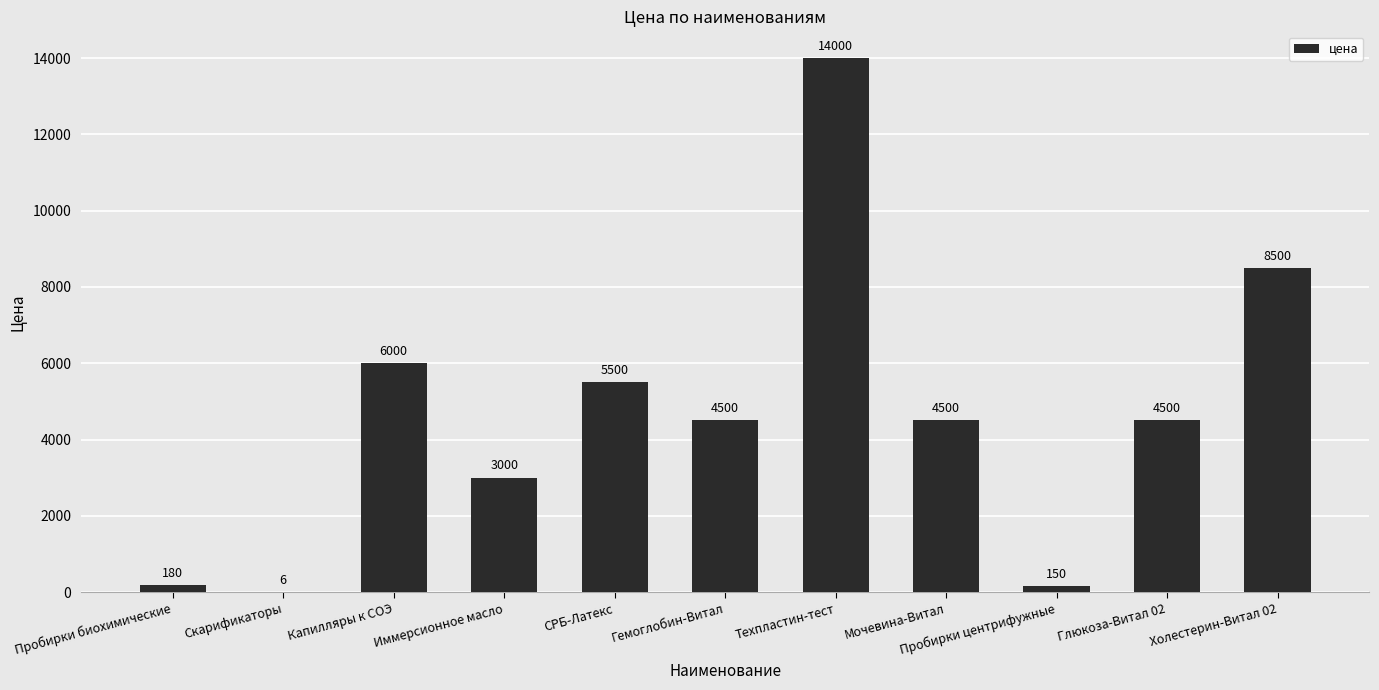

What is the change in value from Иммерсионное масло to Гемоглобин-Витал?

+1500